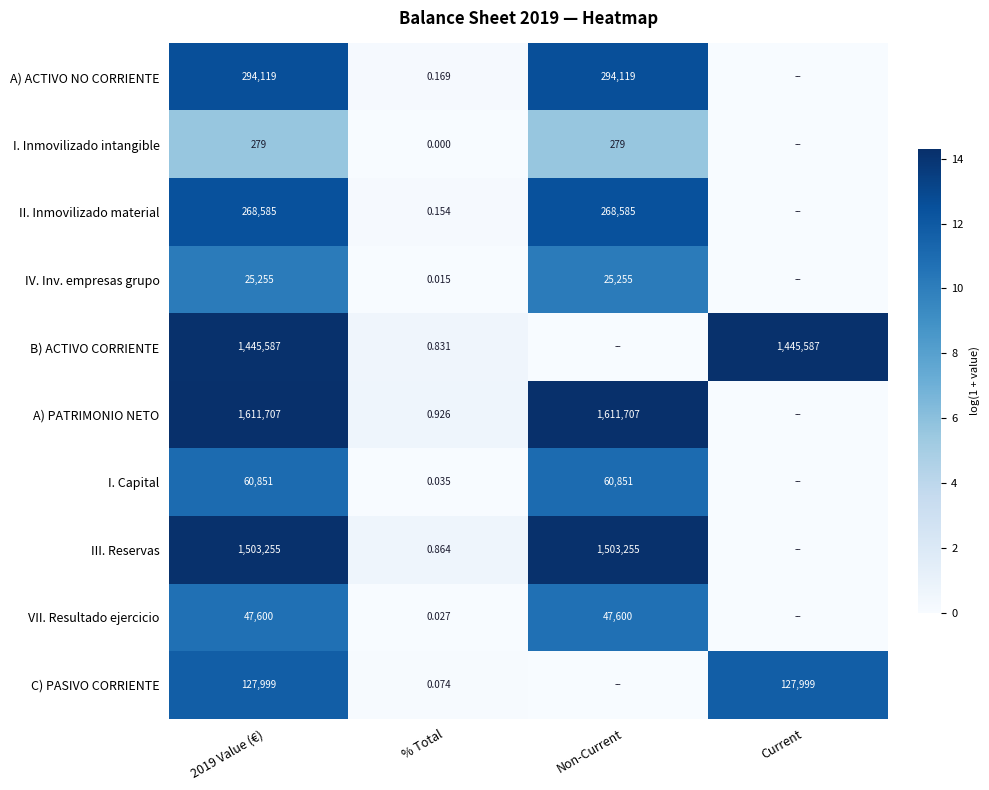

At % Total, list the series in order from largest to smallest.

A) PATRIMONIO NETO, III. Reservas, B) ACTIVO CORRIENTE, A) ACTIVO NO CORRIENTE, II. Inmovilizado material, C) PASIVO CORRIENTE, I. Capital, VII. Resultado ejercicio, IV. Inv. empresas grupo, I. Inmovilizado intangible